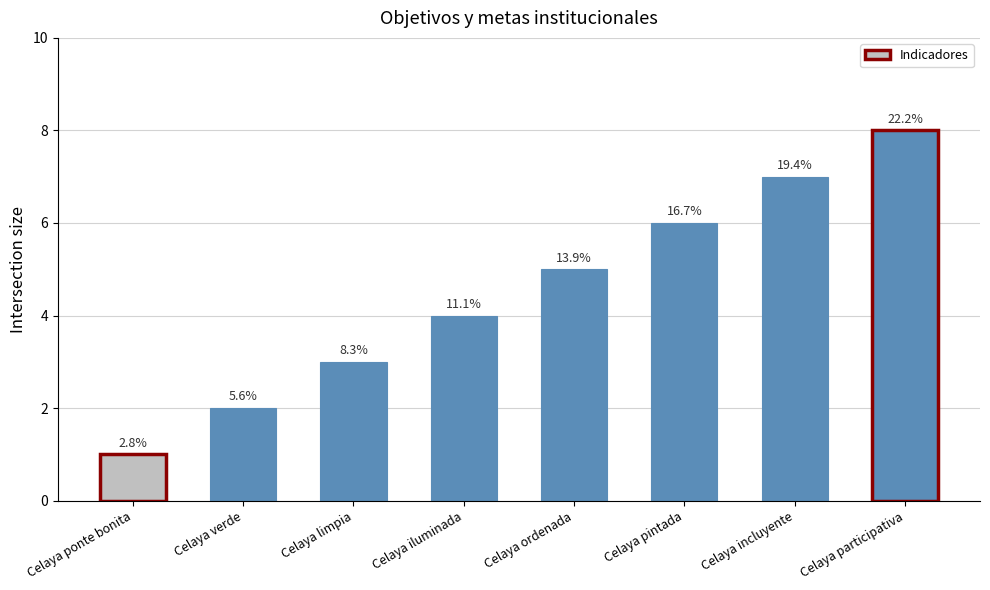

Are the bars grouped side by side (vs. stacked)?

No